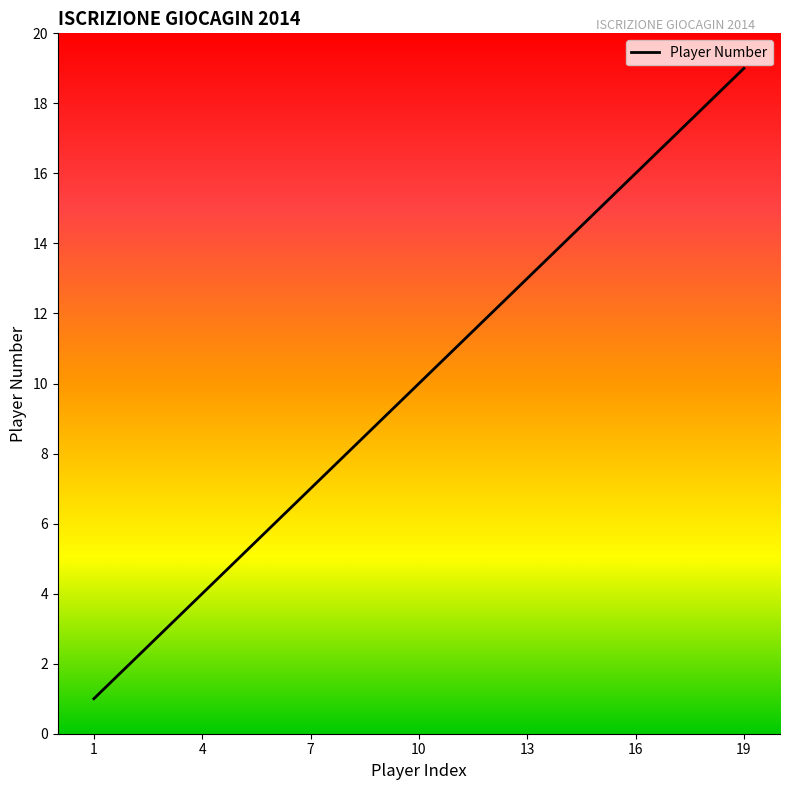

What is the difference between the maximum and minimum values?

18